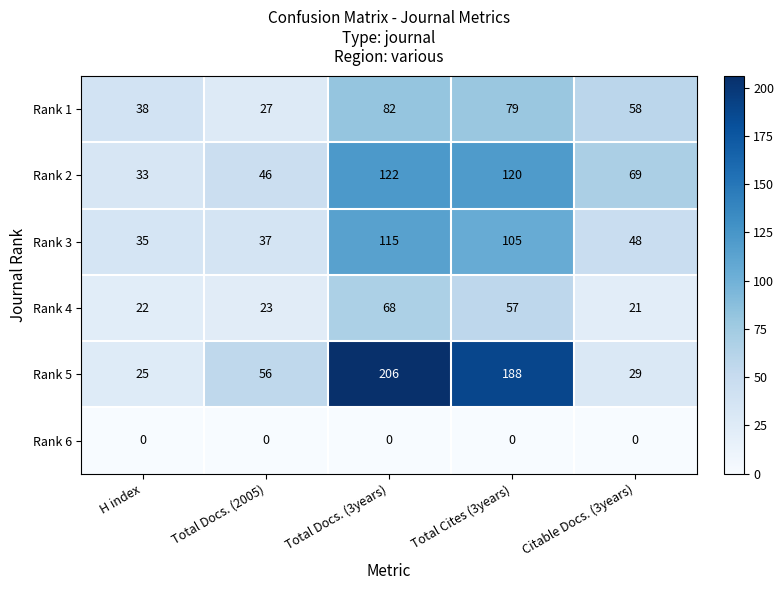

At which label does Rank 3 reach its minimum?

H index